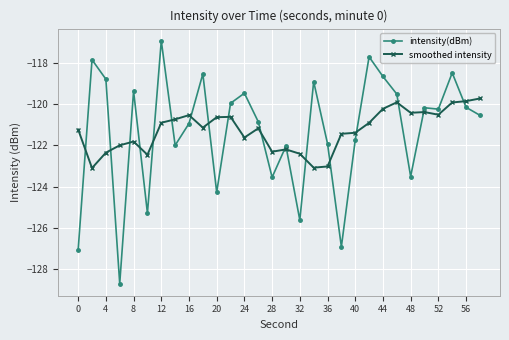

How many values in the smoothed intensity series exceed -121?

14